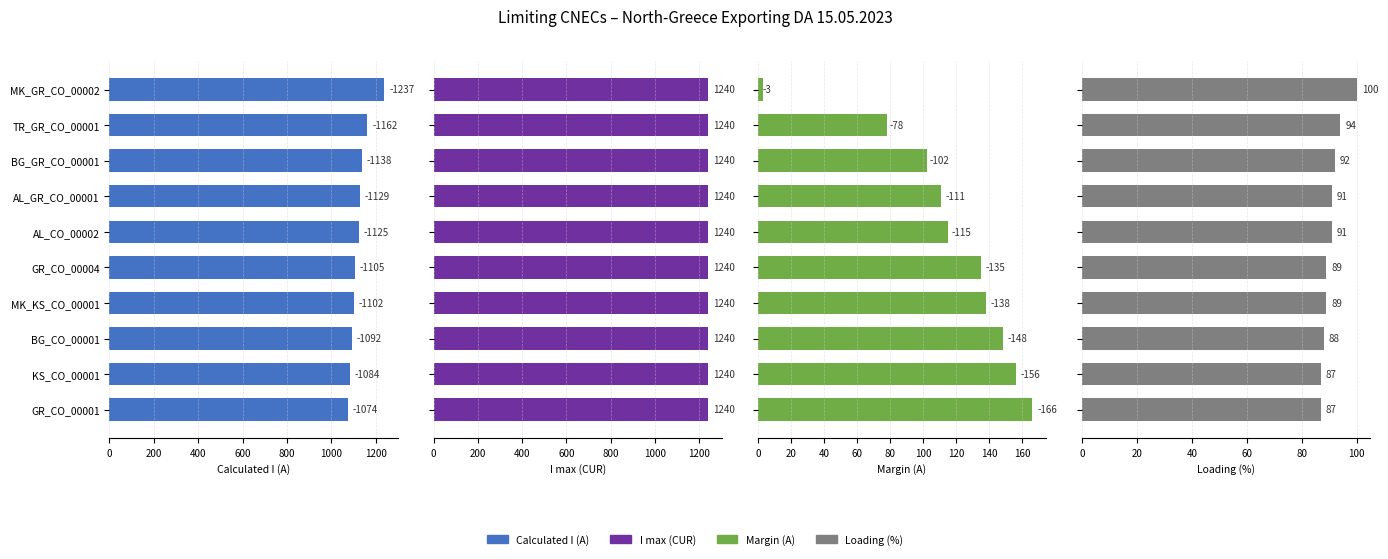

Which series has the largest total across all categories?

Calculated I (A)